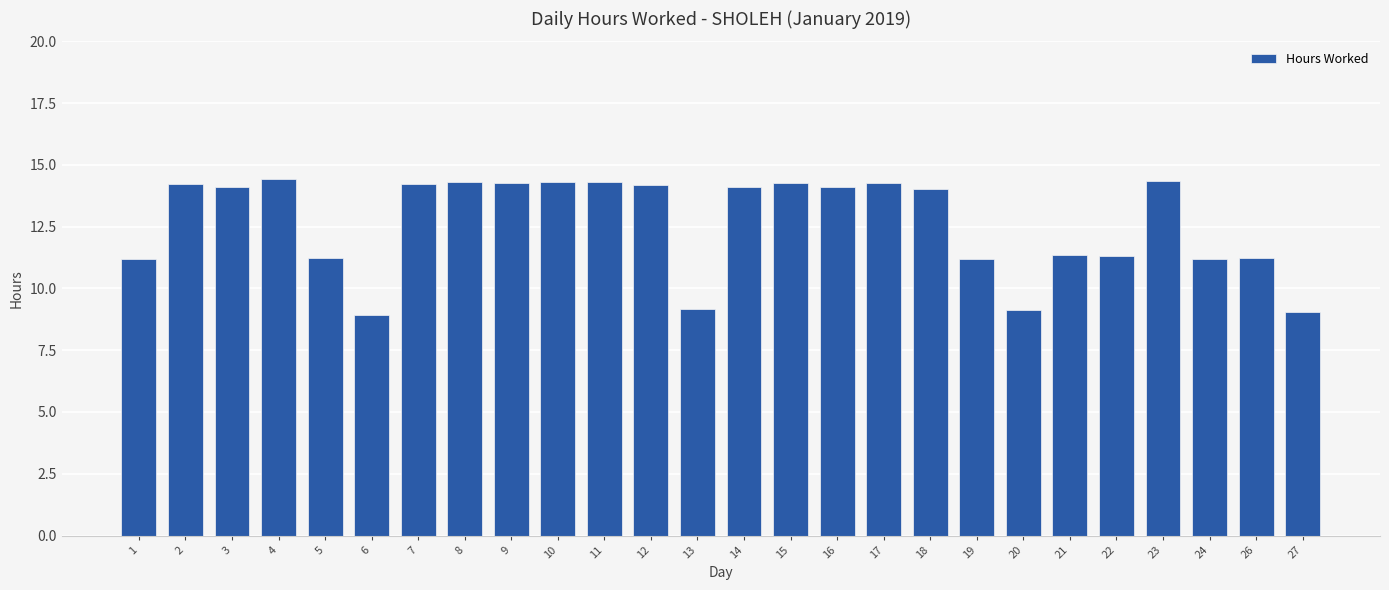

How many distinct data groups are displayed?

1